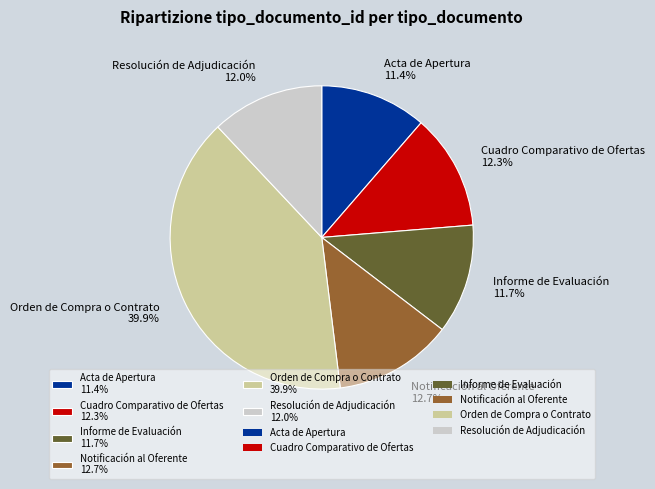

Combined, what portion of the pie is Informe de Evaluación 11.7% and Cuadro Comparativo de Ofertas 12.3%?

24.0%